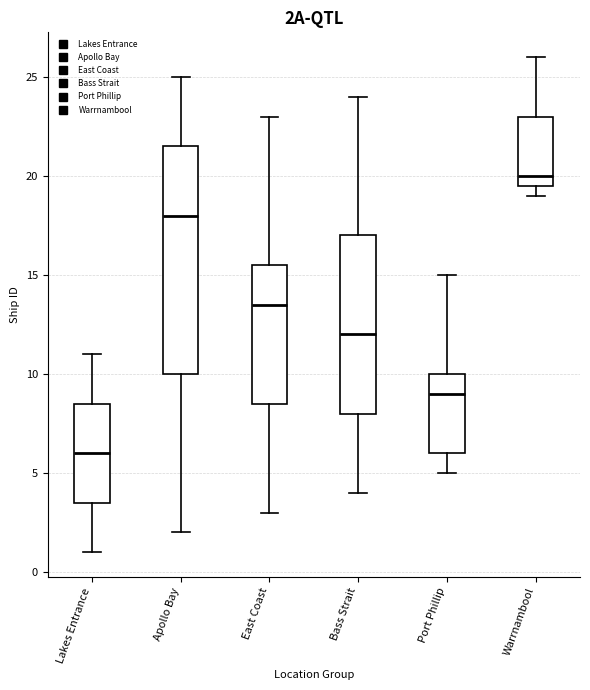

Which box has the lowest median line?

Lakes Entrance